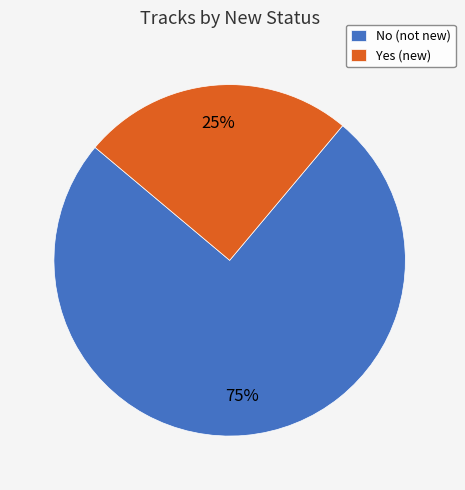

The Yes slice represents 18% of the pie. True or false?

False